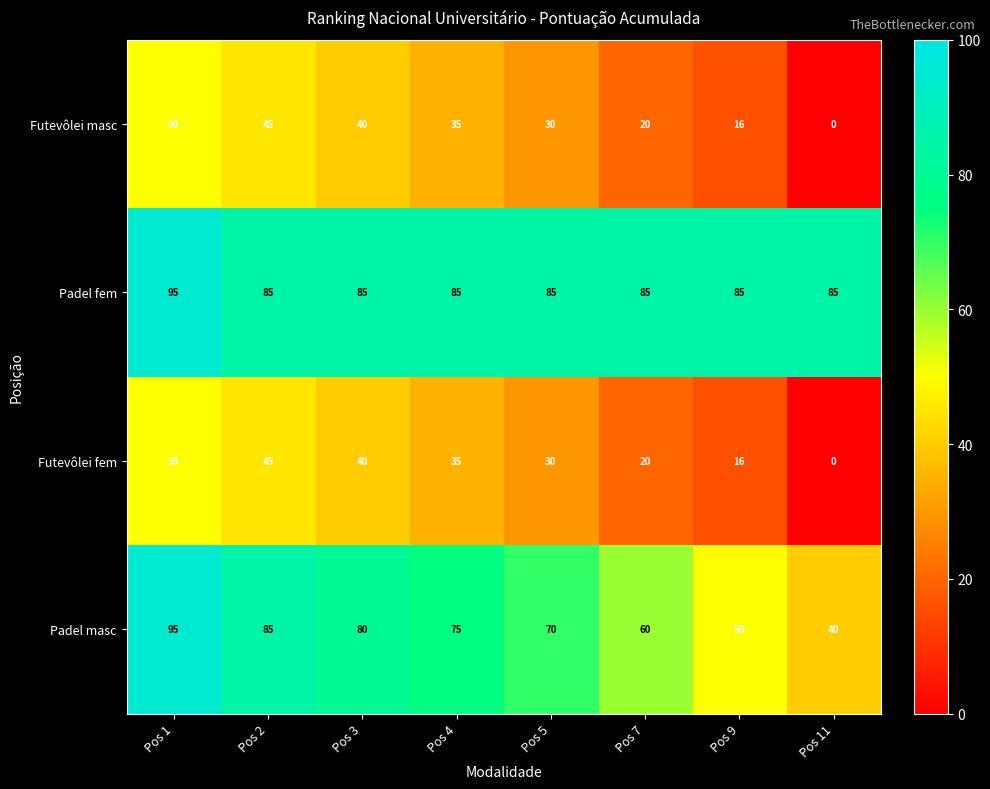

True or false: Futevôlei masc has a value of 50 at Pos 1.

True